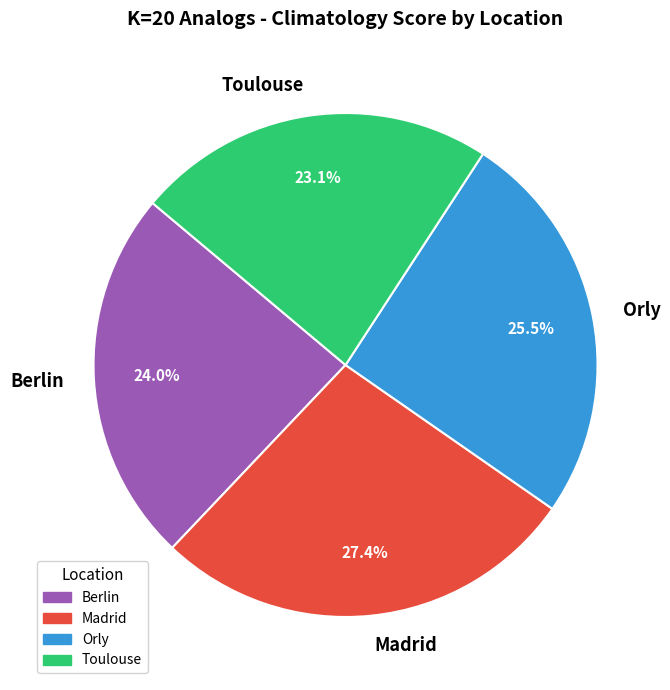

How many slices are in this pie chart?

4